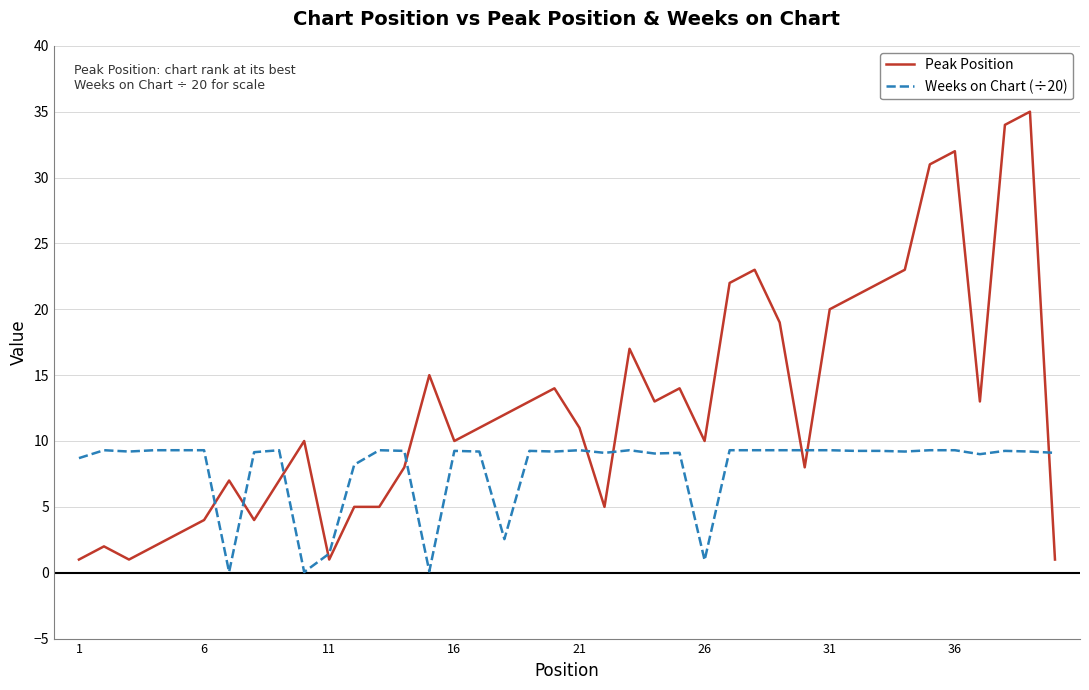

What is the minimum value for Peak Position?

1.0